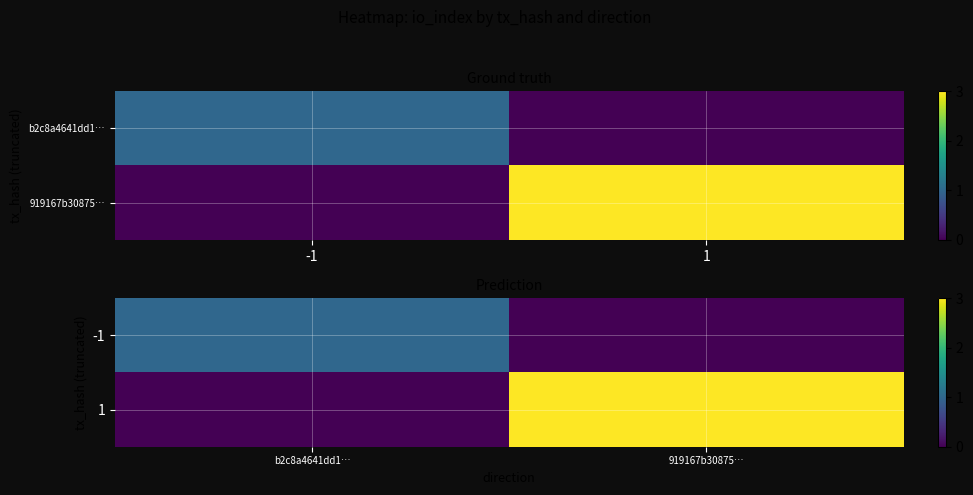

Which label corresponds to the largest value in the chart?

919167b30875…